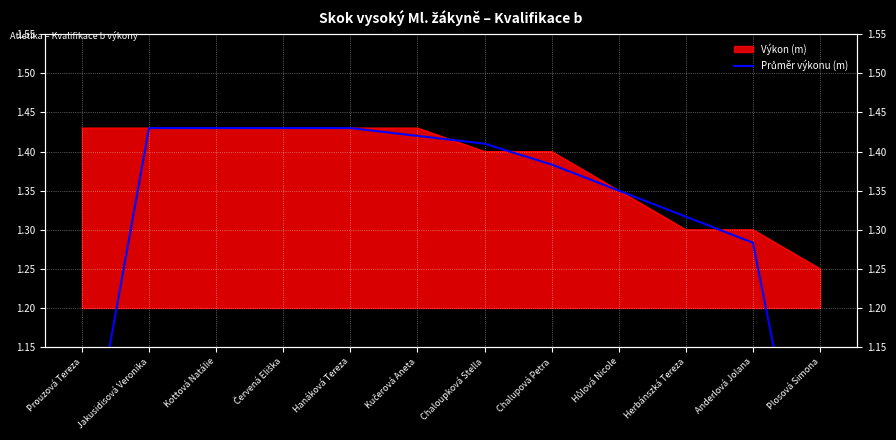

What is the greatest value displayed?

1.4